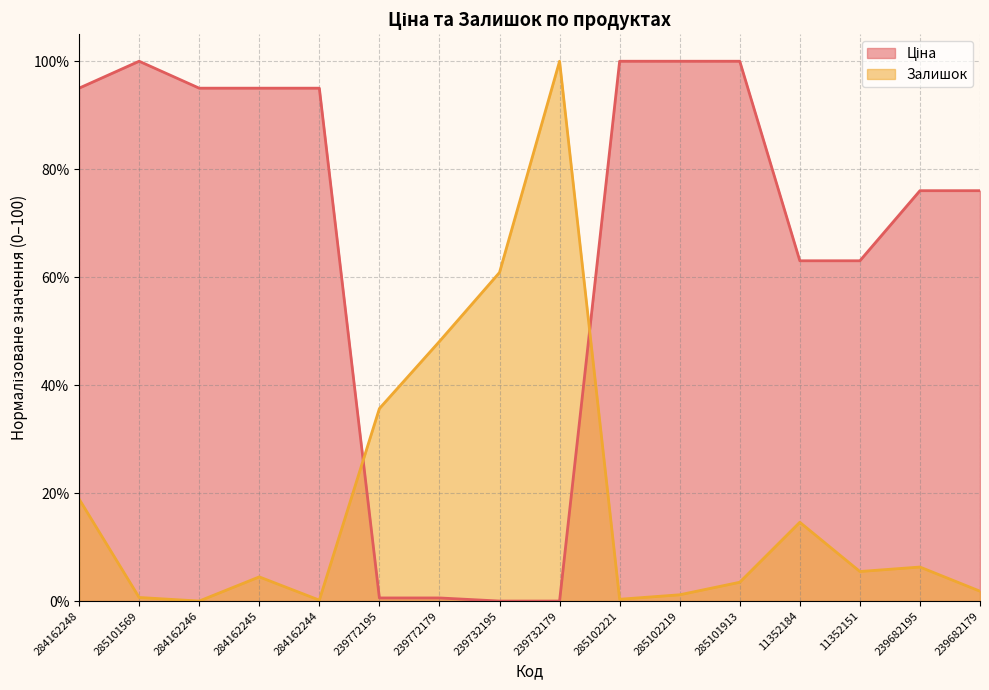

Which series changed the most between 284162248 and 284162244?

Залишок